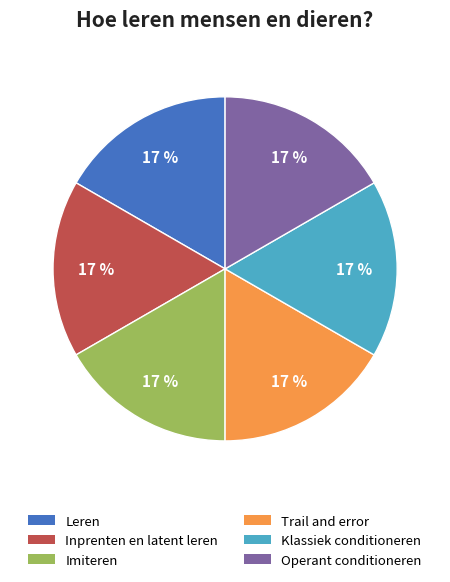

Combined, do Leren and Trail and error account for over 50%?

No